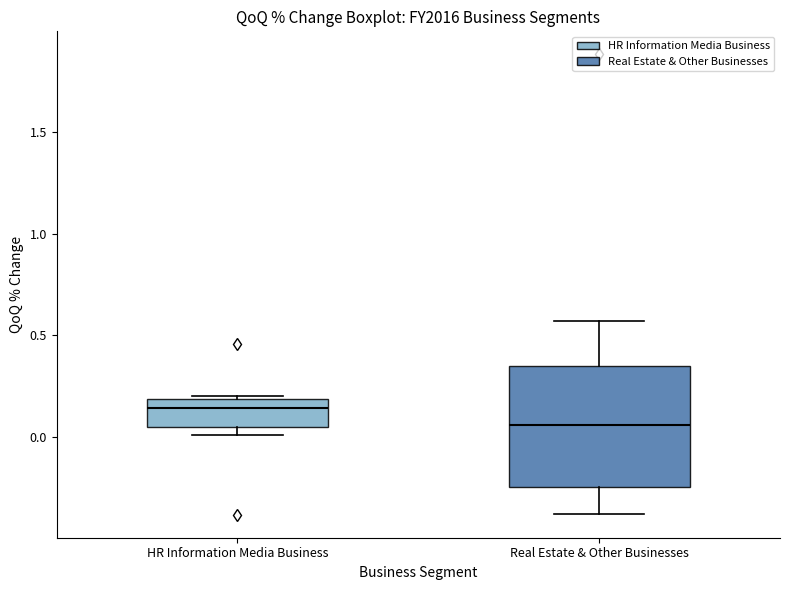

Reading left to right, transcribe this box plot: for each box, give where its median line is, the range the box spans, and where its two whiskers end, as read against the y-axis. The values are not printed on the chart, so give them approximately, as read against the axis.

HR Information Media Business: median 0.15, box 0.05 to 0.20, whiskers 0.00 to 0.20 (just above the box's upper edge)
Real Estate & Other Businesses: median 0.05, box -0.25 to 0.35, whiskers -0.40 to 0.55